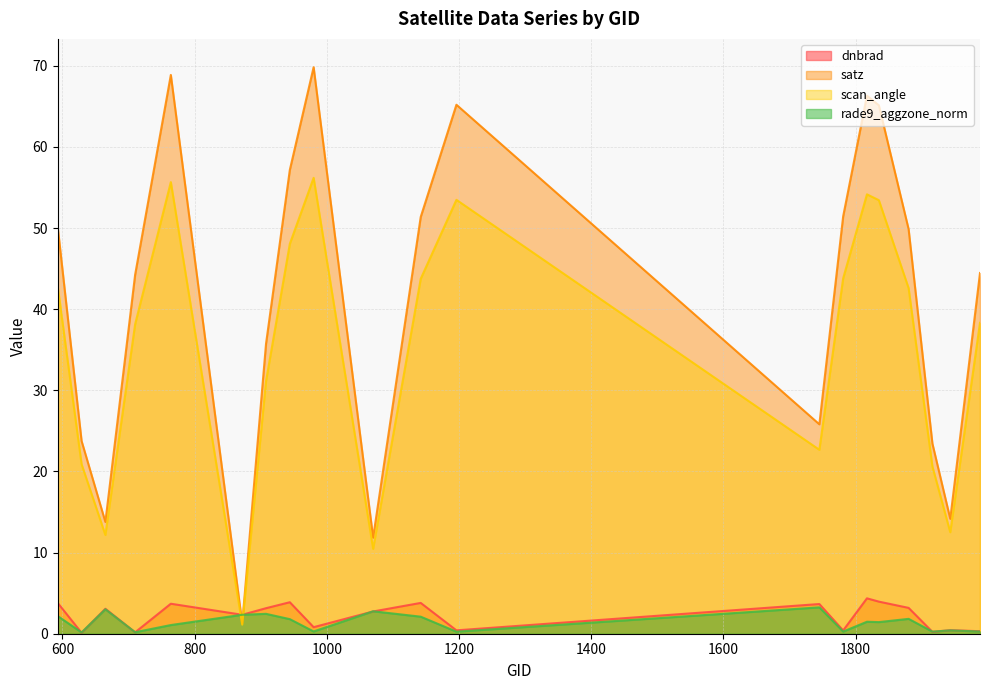

Does the chart have visible grid lines?

Yes